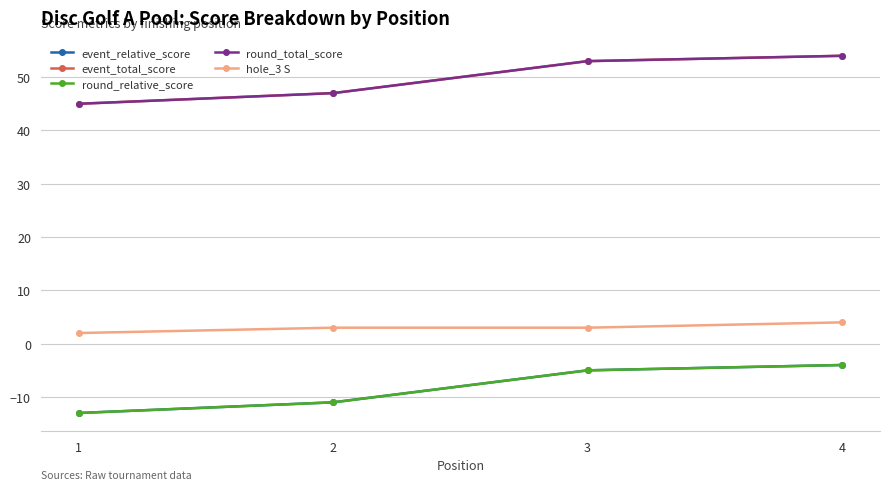

What is the value of the event_total_score point at the 2nd from the left?

47